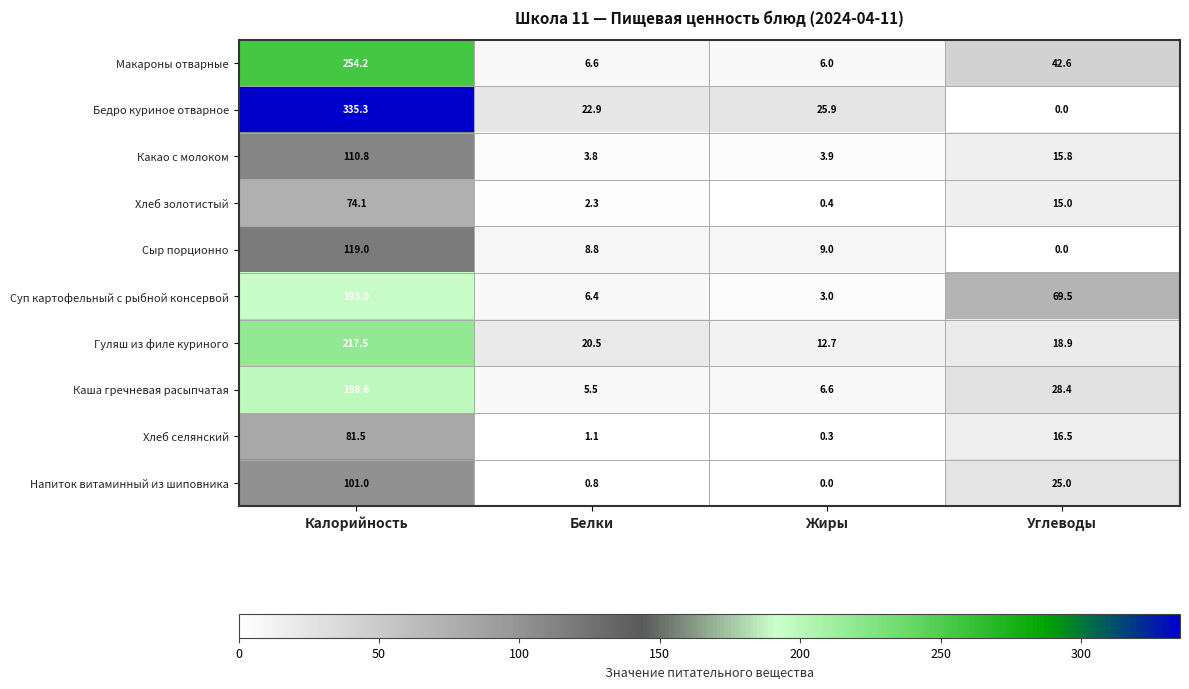

Which category has the highest value in the Гуляш из филе куриного series?

Калорийность